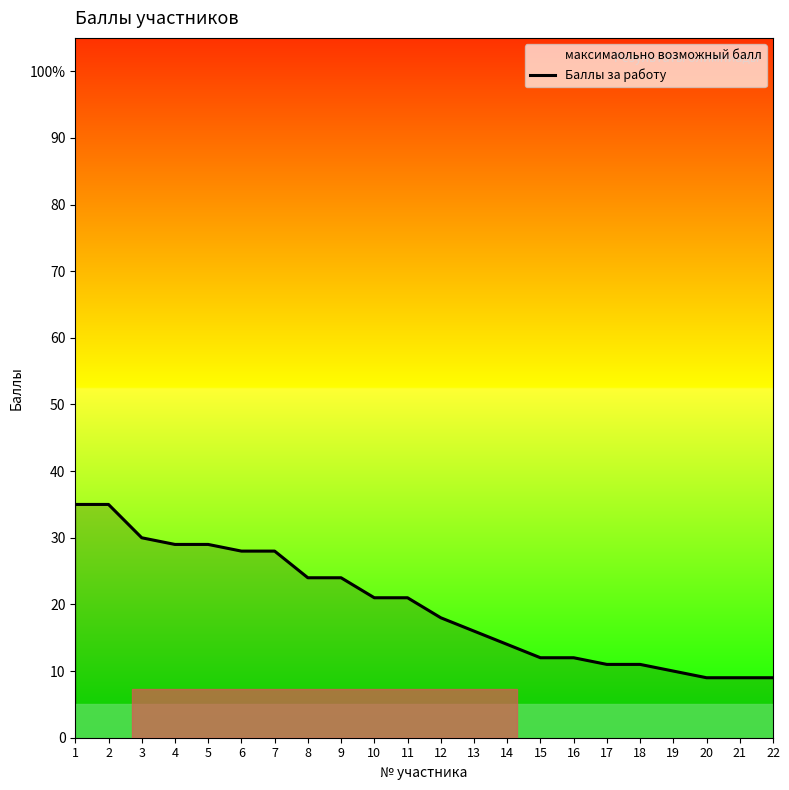

Reading right to left, transcribe all the data shown in this chart.

9	9	9	10	11	11	12	12	14	16	18	21	21	24	24	28	28	29	29	30	35	35